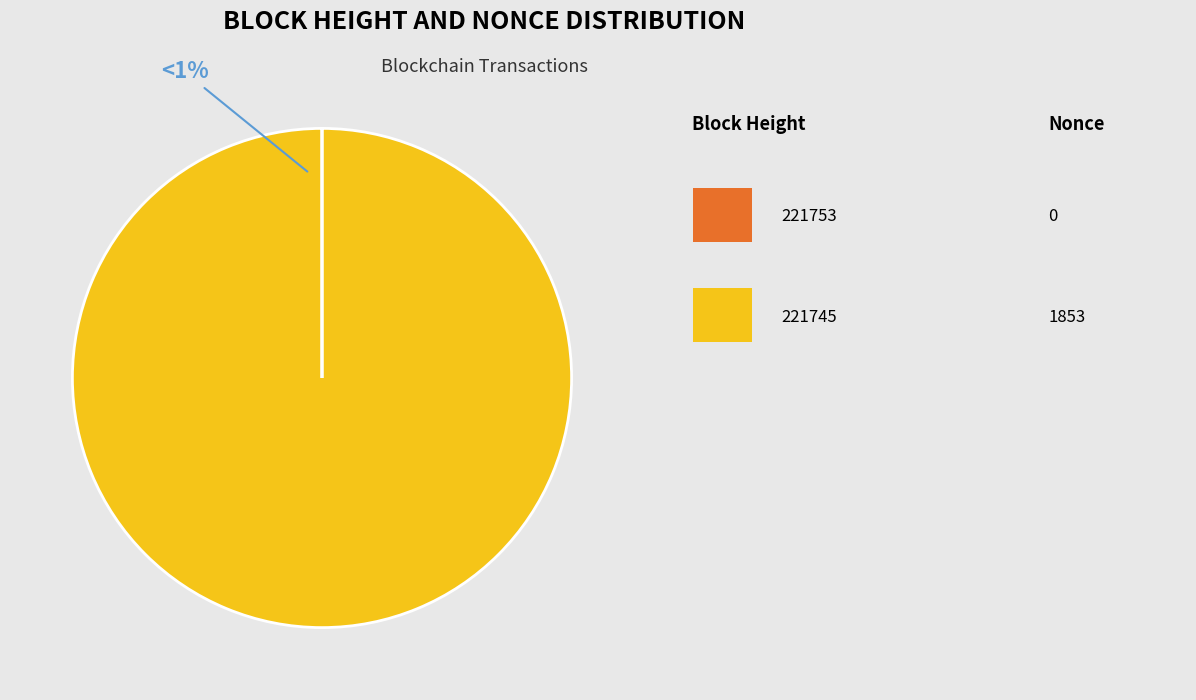

Does any single category account for the majority?

Yes